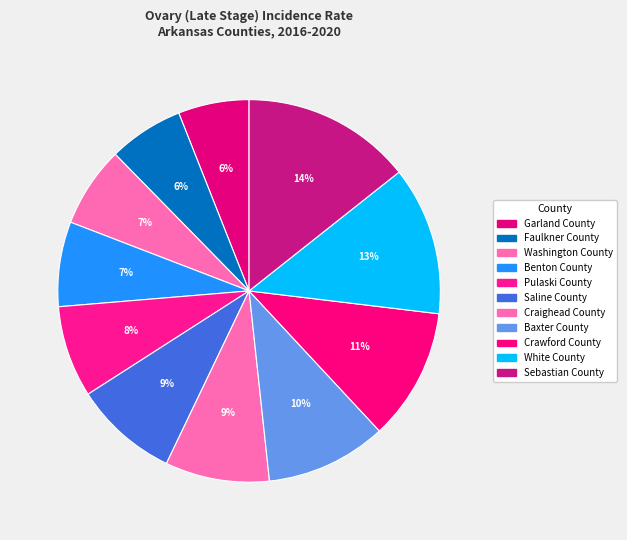

What is the total percentage of Crawford County and Craighead County?

20.0%